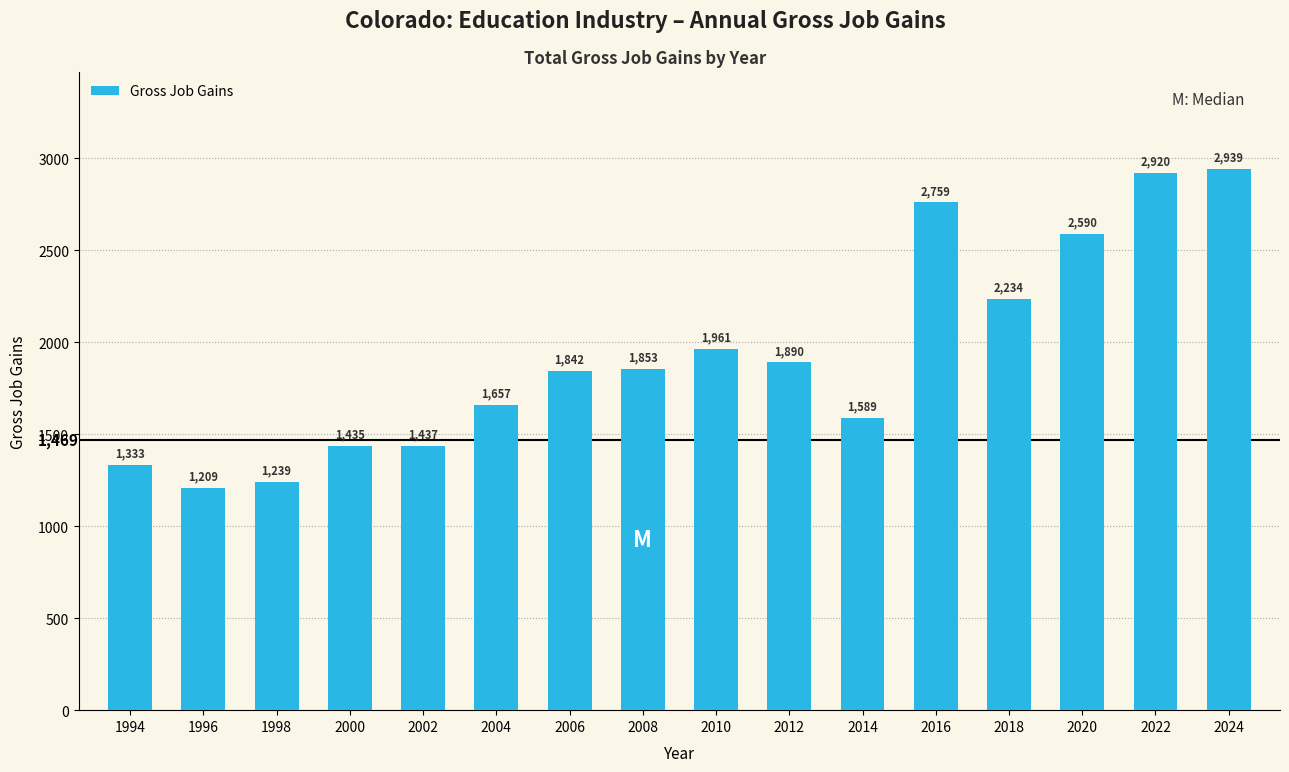

Count the number of data series in this chart.

1